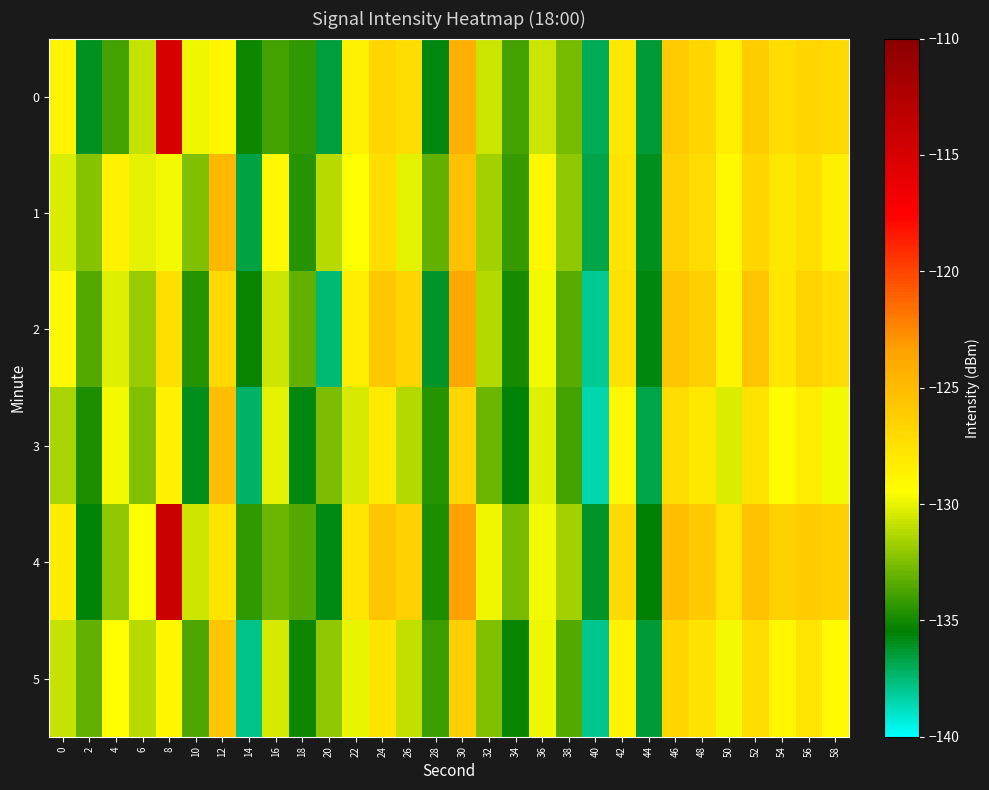

Reading left to right, extract all data points from this chart.

0: 0=-128.7	2=-136.1	4=-133.9	6=-130.8	8=-115.0	10=-129.8	12=-128.9	14=-135.2	16=-133.8	18=-134.3	20=-136.6	22=-128.6	24=-126.8	26=-127.3	28=-135.7	30=-124.3	32=-130.7	34=-133.8	36=-130.6	38=-132.7	40=-137.0	42=-128.0	44=-136.4	46=-126.0	48=-126.8	50=-128.5	52=-126.1	54=-127.3	56=-126.9	58=-127.0
1: 0=-130.4	2=-132.3	4=-128.6	6=-130.1	8=-129.8	10=-132.5	12=-124.8	14=-136.7	16=-129.1	18=-134.5	20=-131.2	22=-129.5	24=-127.3	26=-130.1	28=-133.2	30=-125.4	32=-131.6	34=-134.2	36=-128.9	38=-132.1	40=-136.8	42=-127.7	44=-135.9	46=-126.5	48=-127.2	50=-129.1	52=-126.8	54=-128.0	56=-127.4	58=-128.5
2: 0=-129.1	2=-133.5	4=-130.2	6=-131.8	8=-127.4	10=-134.6	12=-126.9	14=-135.3	16=-130.7	18=-133.1	20=-137.5	22=-128.3	24=-125.9	26=-126.7	28=-136.2	30=-123.8	32=-131.3	34=-134.9	36=-129.8	38=-133.4	40=-138.1	42=-127.5	44=-135.7	46=-125.6	48=-126.4	50=-128.8	52=-125.7	54=-127.9	56=-126.6	58=-127.3
3: 0=-131.5	2=-134.8	4=-129.7	6=-132.4	8=-128.6	10=-135.9	12=-125.3	14=-137.2	16=-130.1	18=-135.7	20=-132.6	22=-130.4	24=-128.1	26=-131.3	28=-134.5	30=-126.8	32=-132.9	34=-135.6	36=-130.2	38=-133.8	40=-138.5	42=-129.1	44=-136.8	46=-127.2	48=-128.0	50=-130.3	52=-127.6	54=-129.3	56=-128.2	58=-129.7
4: 0=-128.2	2=-135.6	4=-132.1	6=-129.5	8=-114.2	10=-130.7	12=-127.8	14=-134.3	16=-132.9	18=-133.5	20=-135.8	22=-127.9	24=-125.6	26=-126.5	28=-134.8	30=-123.4	32=-129.9	34=-132.7	36=-129.8	38=-131.6	40=-136.2	42=-127.1	44=-135.5	46=-125.2	48=-126.0	50=-127.7	52=-125.4	54=-126.5	56=-126.1	58=-126.3
5: 0=-130.8	2=-133.1	4=-129.4	6=-131.2	8=-128.9	10=-133.6	12=-125.6	14=-137.8	16=-130.5	18=-135.1	20=-132.1	22=-130.0	24=-127.7	26=-130.9	28=-134.1	30=-126.4	32=-132.5	34=-135.2	36=-129.9	38=-133.5	40=-137.9	42=-128.7	44=-136.4	46=-126.8	48=-127.6	50=-129.8	52=-127.2	54=-128.9	56=-127.8	58=-129.2